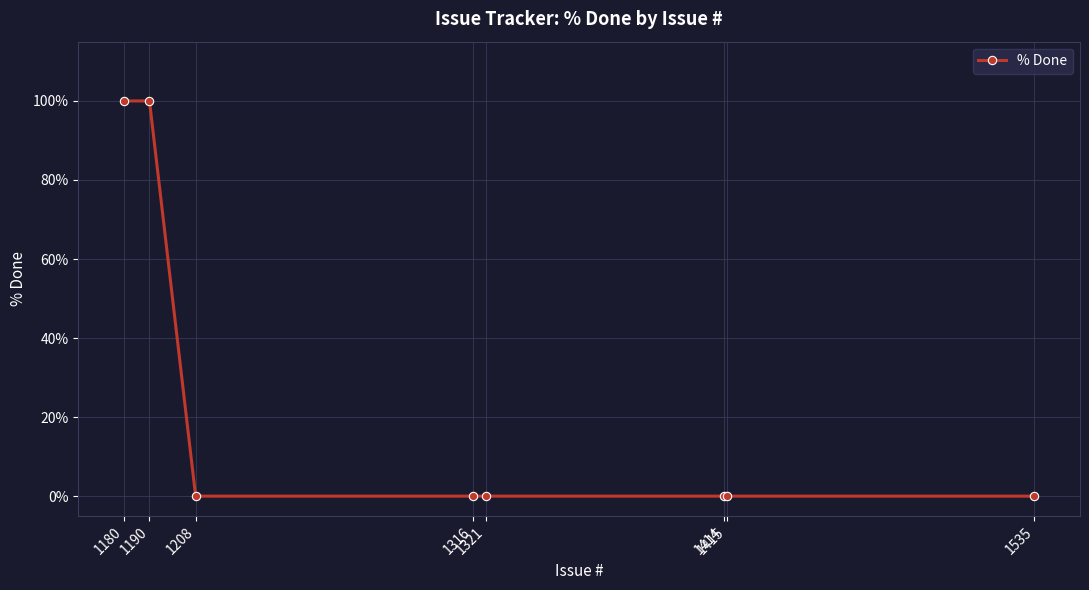

True or false: the data shows 0 at 1414.

True